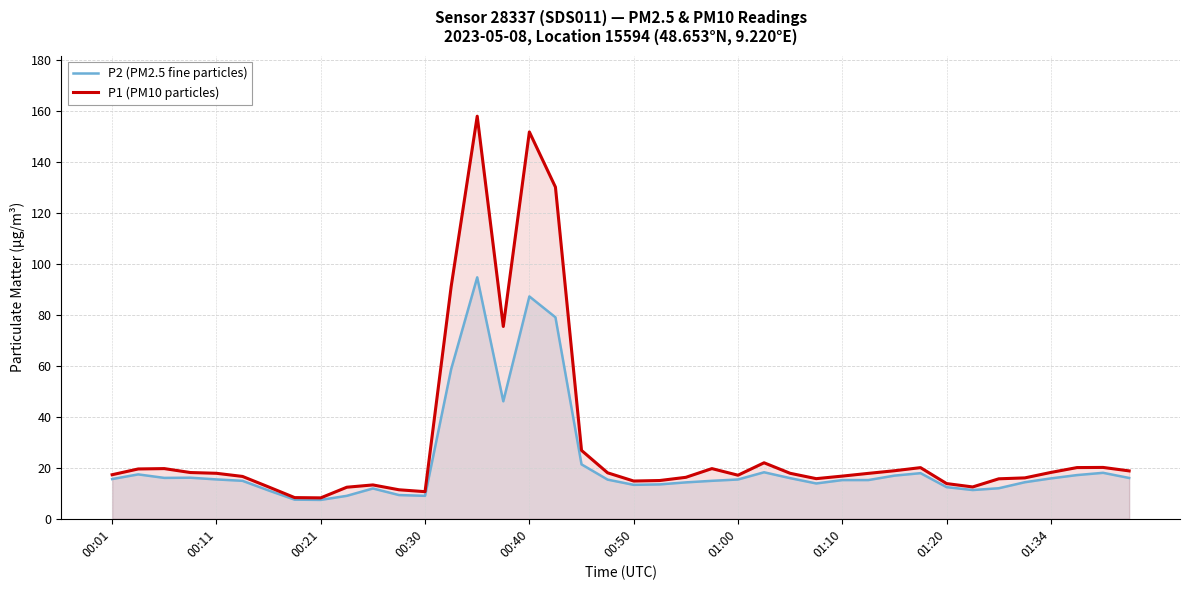

What is the greatest value displayed?

157.8